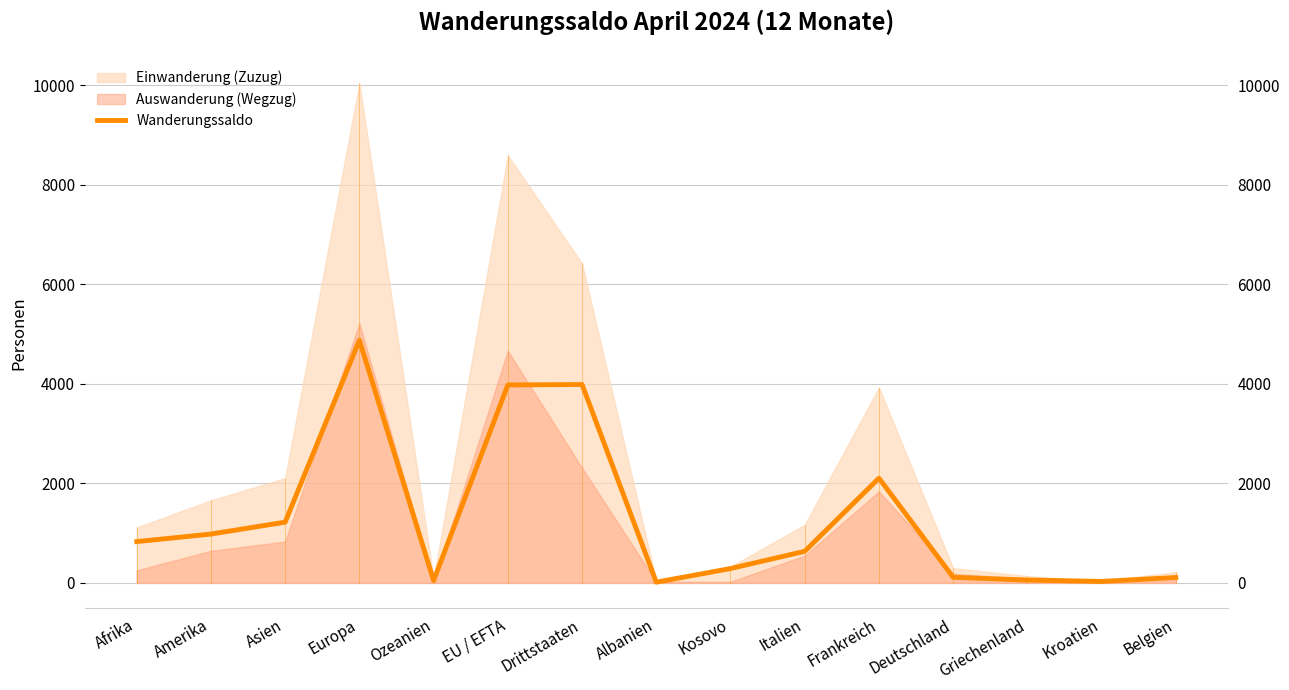

How many values exceed 634?

7